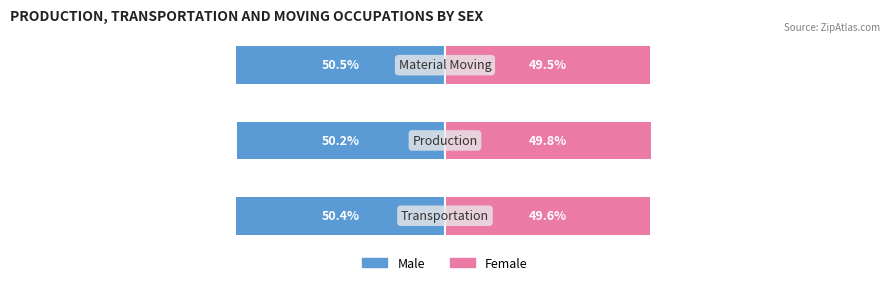

Reading left to right, transcribe all the data shown in this chart.

Male: 0=-50.4	1=-50.2	2=-50.5
Female: 0=49.6	1=49.8	2=49.5